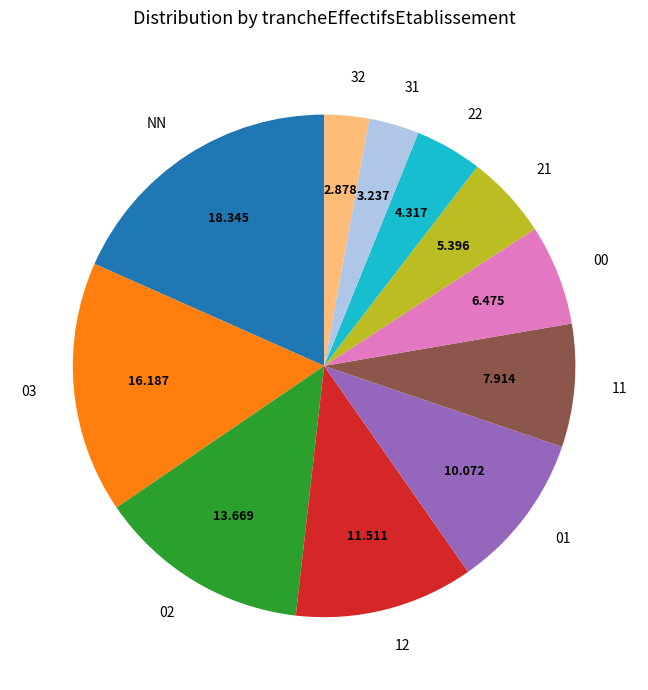

Which category has the biggest portion of the pie?

NN